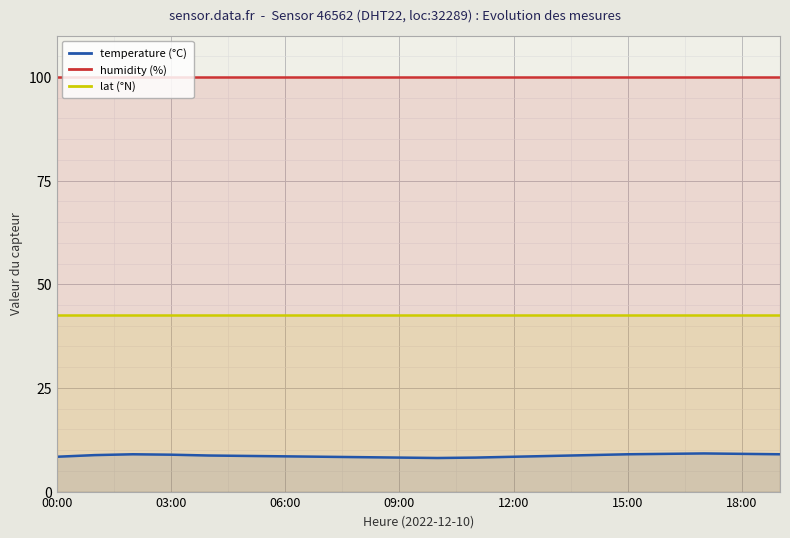

The humidity (%) series shows 99.9 at 09:00. True or false?

True